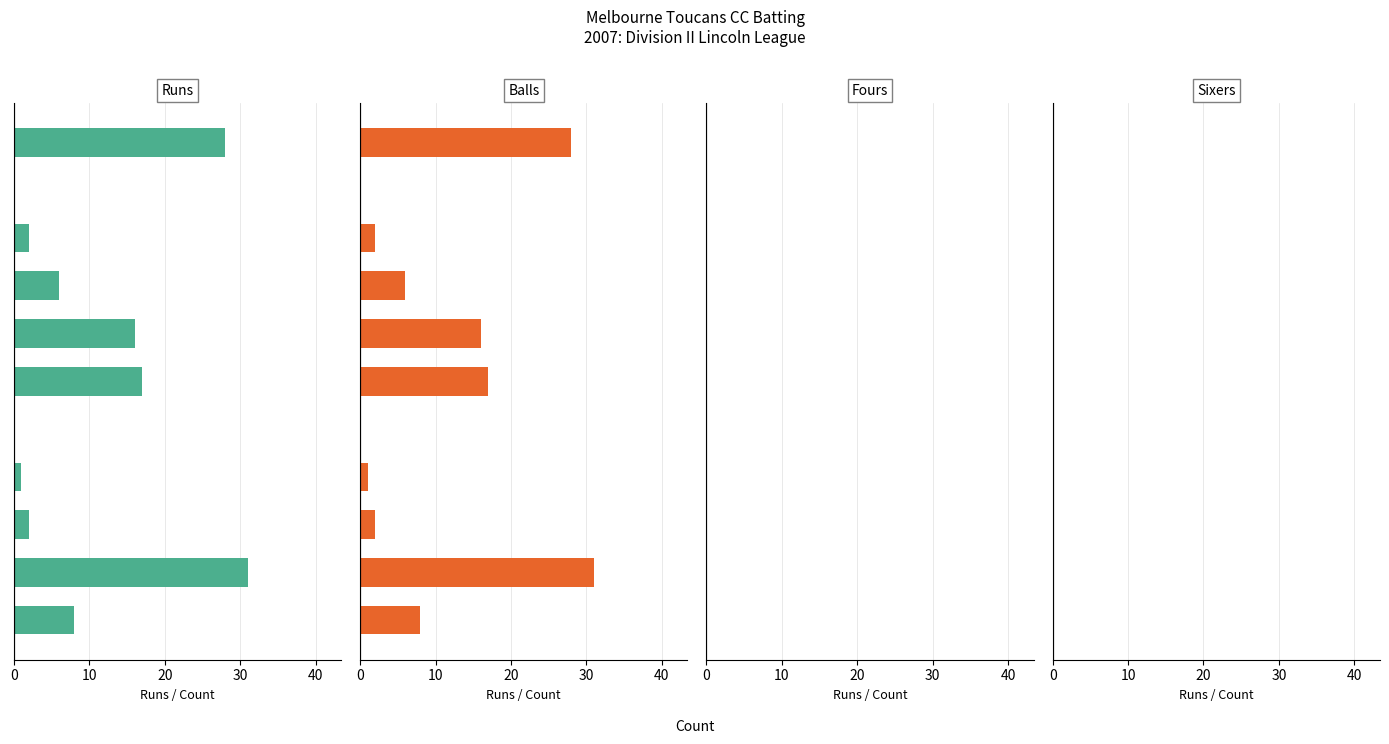

The Runs series shows 0.0 at 40. True or false?

True